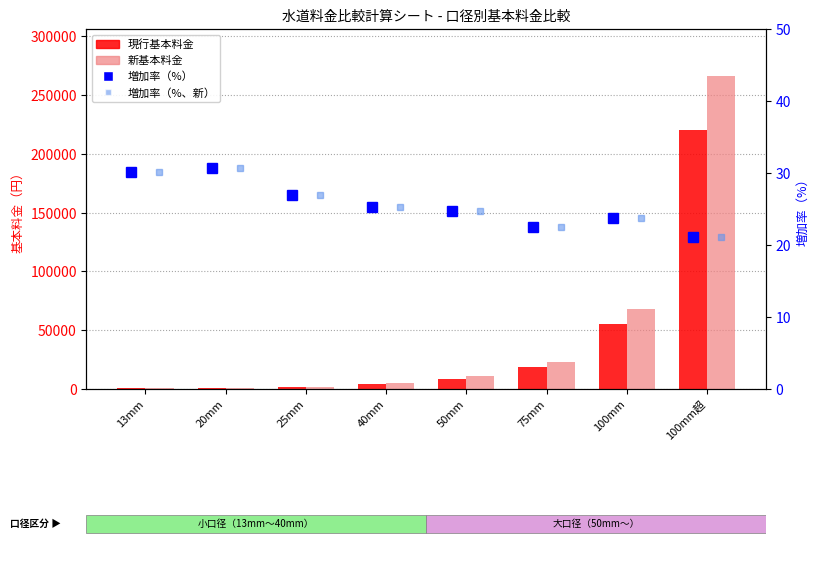

What is the label of the 1st bar from the left?

13mm